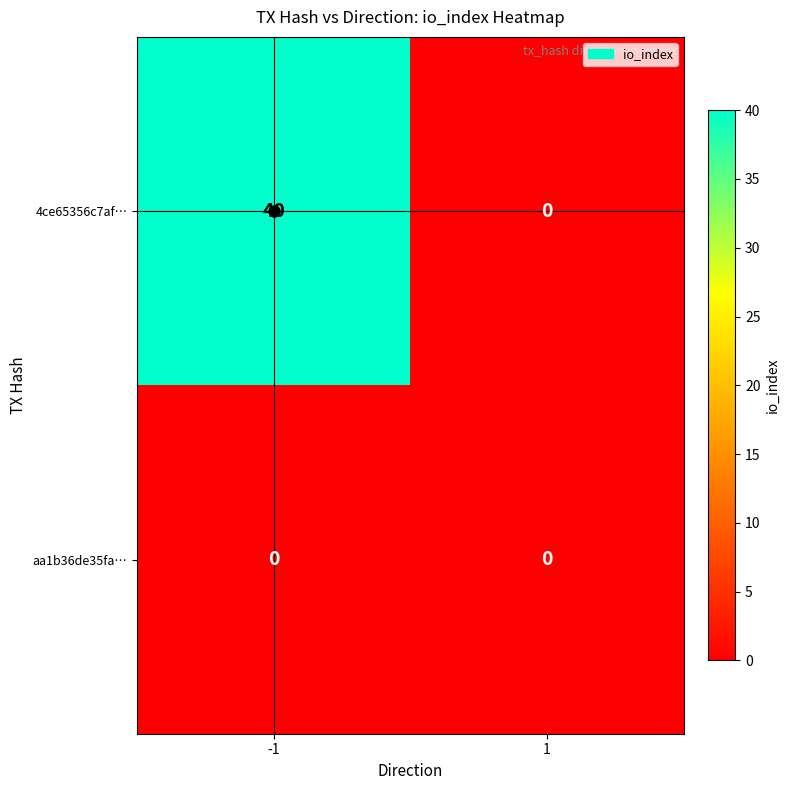

The 4ce65356c7af… series shows 65 at -1. True or false?

False